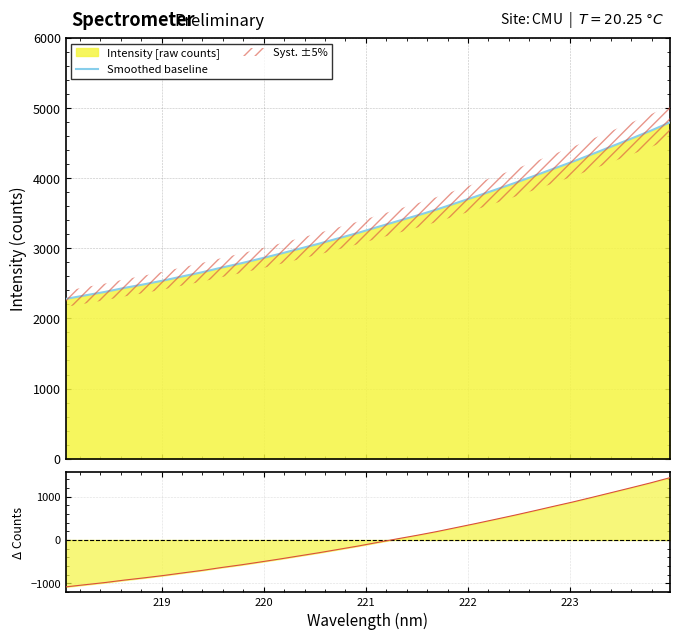

What is the minimum value for Smoothed baseline?

2278.1